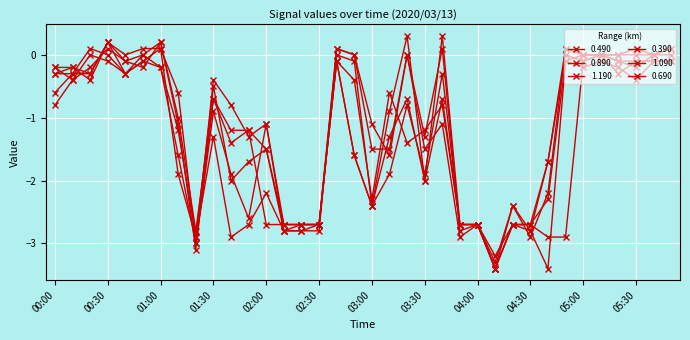

How many values in the 0.390 series exceed -1?

16